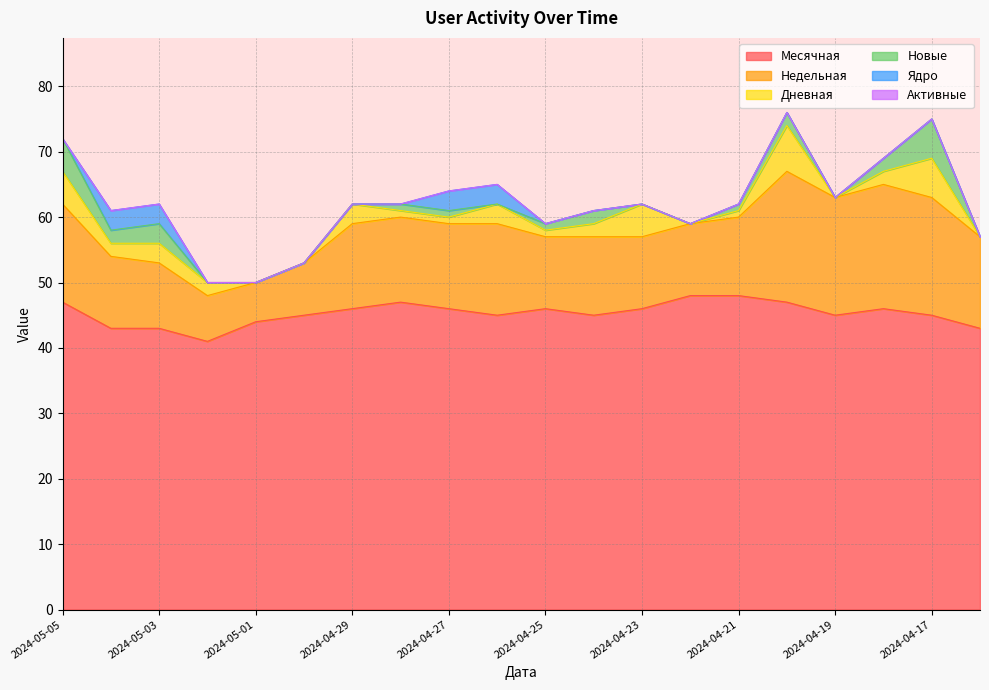

What is the highest value of the Новые series?

6